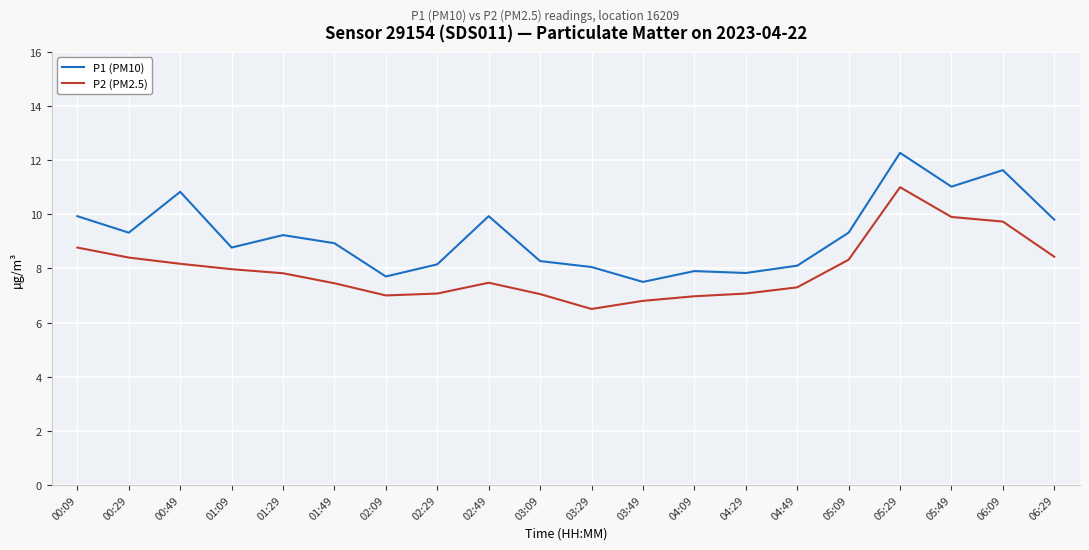

What are all the series names shown in the legend?

P1 (PM10), P2 (PM2.5)